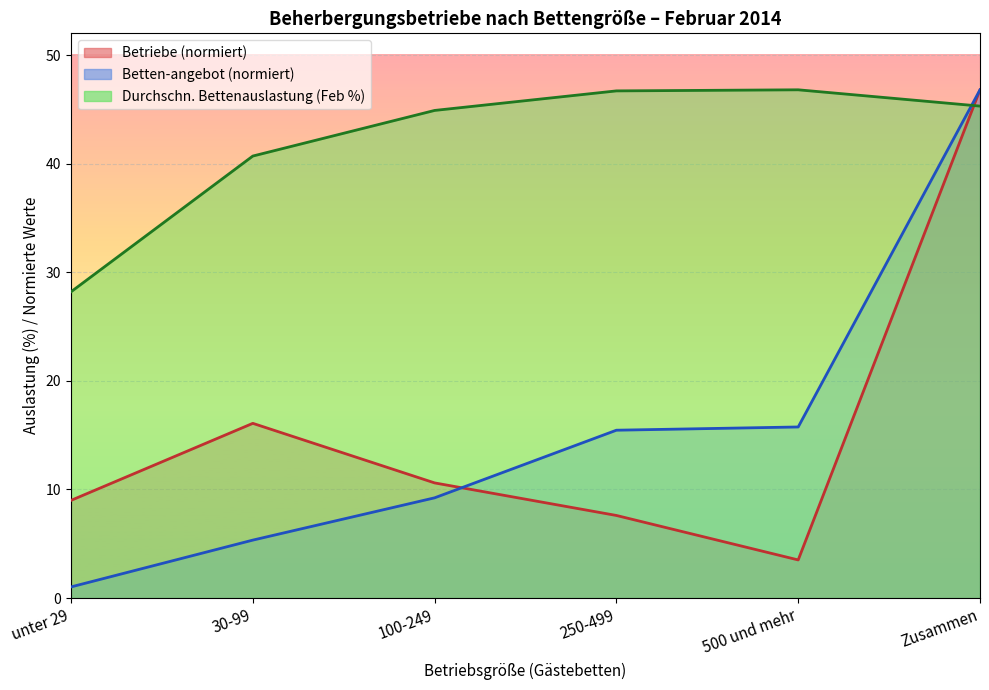

Between unter 29 and 250-499, which series saw the biggest shift?

Durchschnittliche Bettenauslastung (Feb)